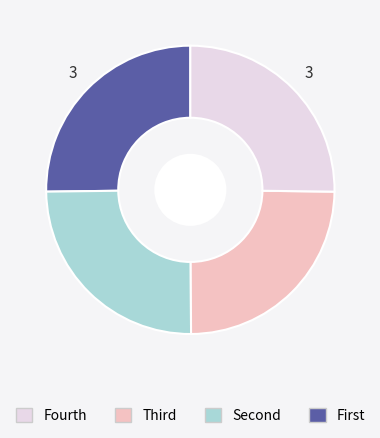

Is there a majority slice in this chart?

No